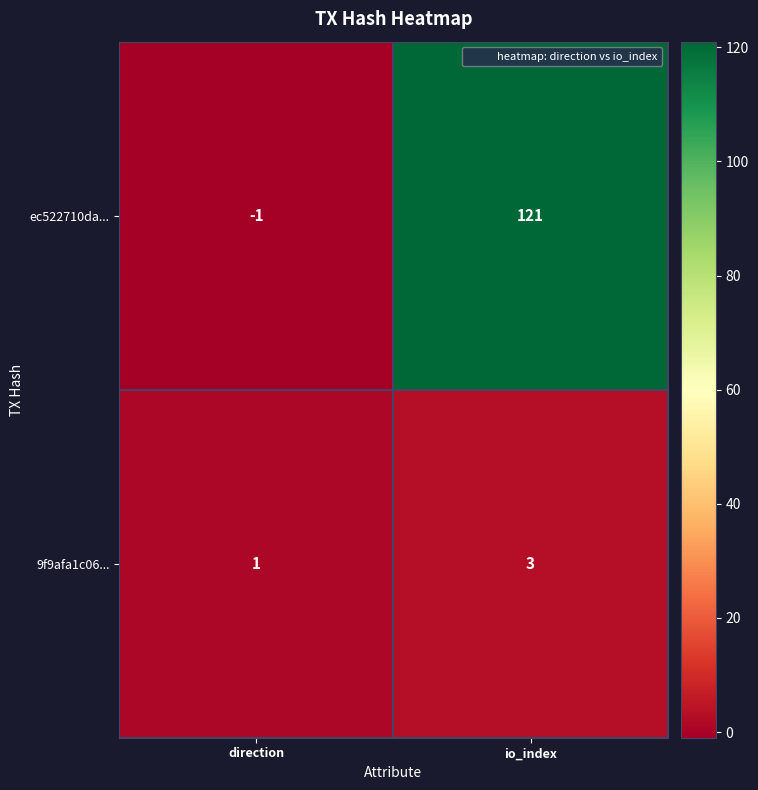

Which series has the widest spread of values?

ec522710da...